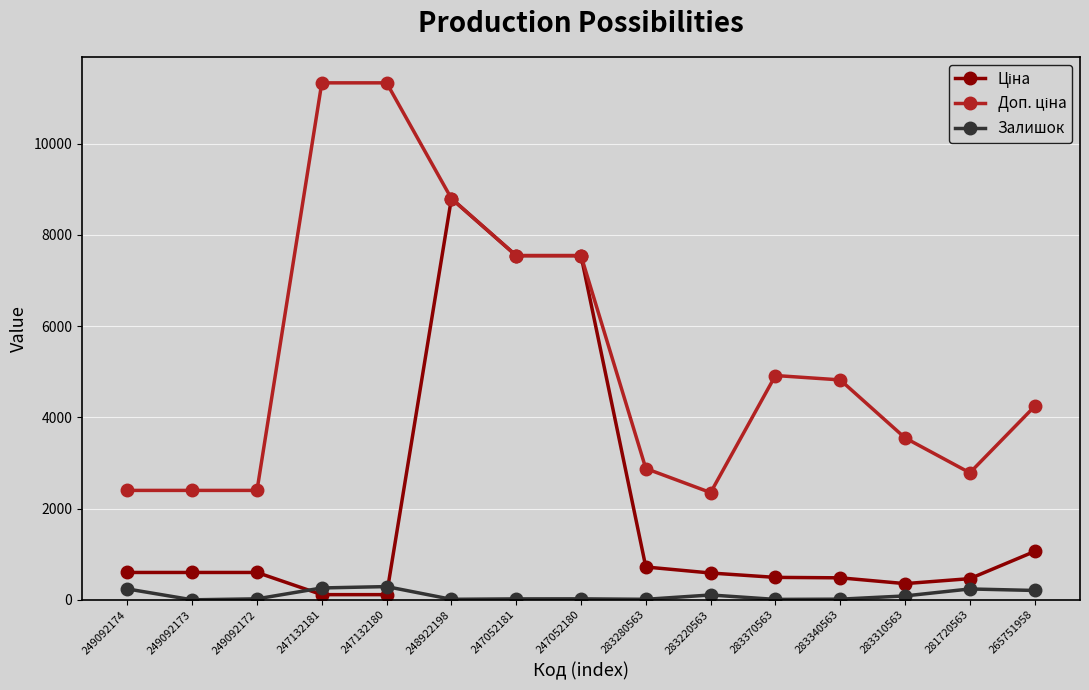

At how many categories does at least one series exceed 8216?

3